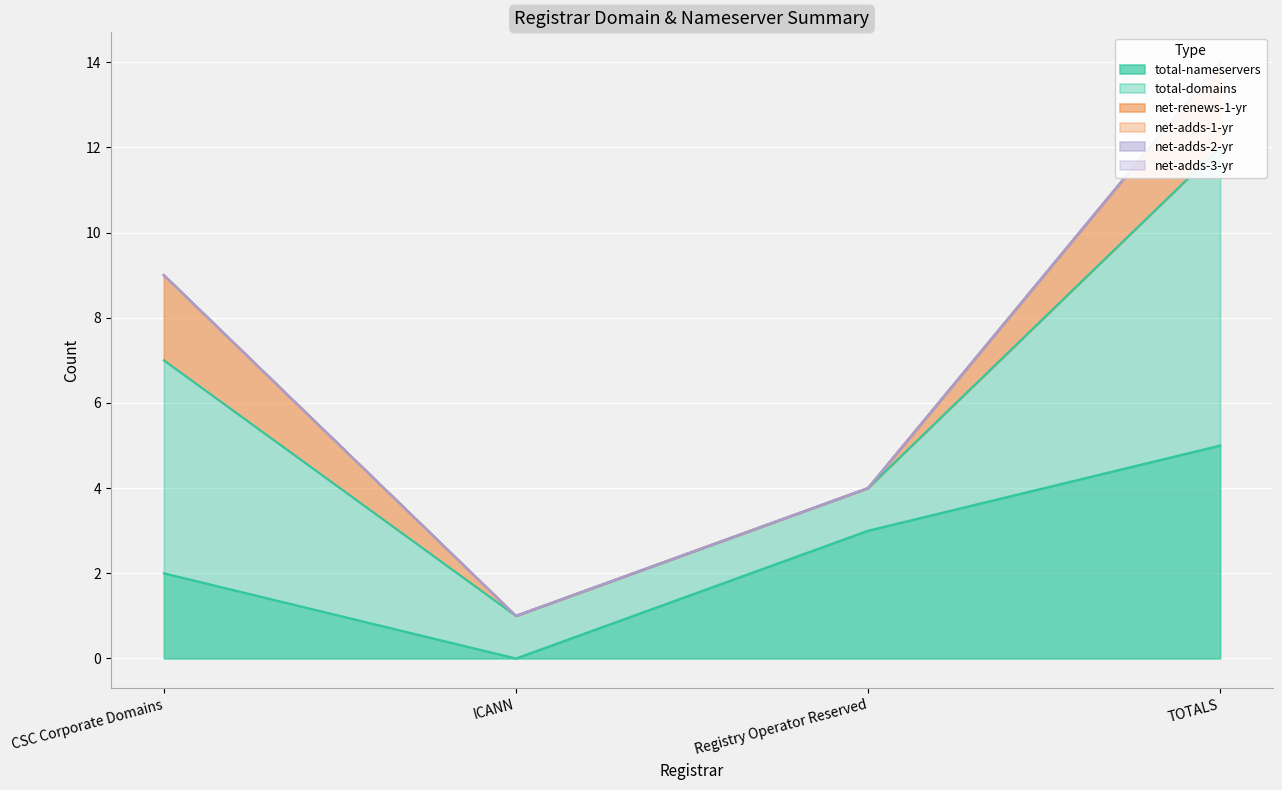

Reading right to left, list all the values displayed in this chart.

total-nameservers: 5	3	0	2
total-domains: 7	1	1	5
net-renews-1-yr: 2	0	0	2
net-adds-1-yr: 0	0	0	0
net-adds-2-yr: 0	0	0	0
net-adds-3-yr: 0	0	0	0